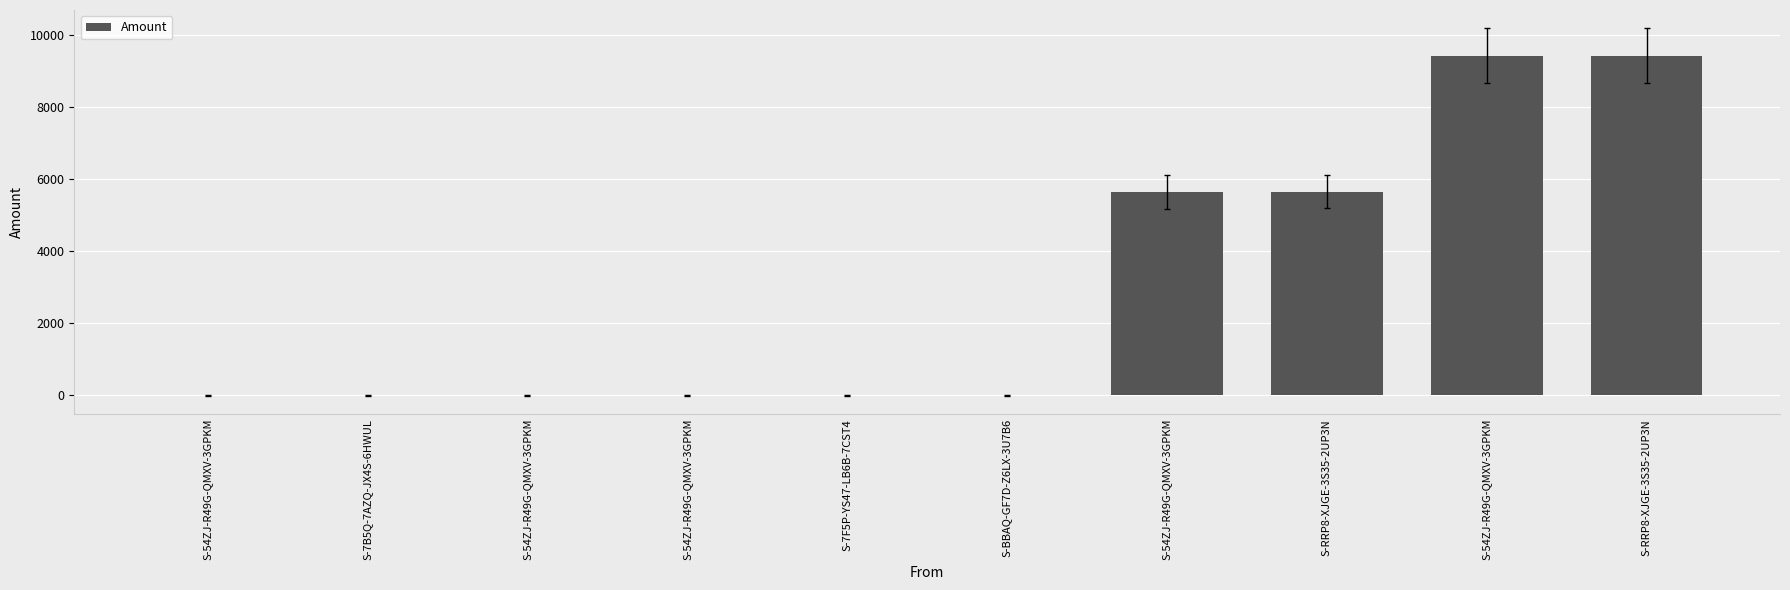

Count the number of data series in this chart.

1